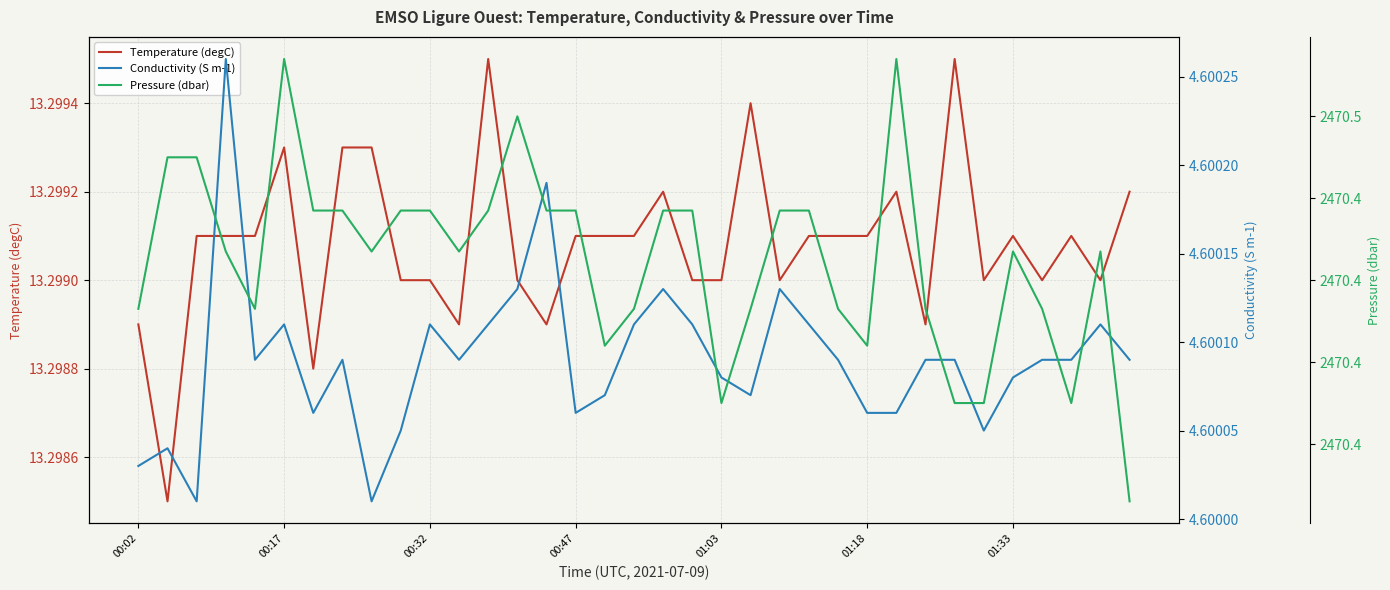

Which series has the widest spread of values?

Pressure (dbar)